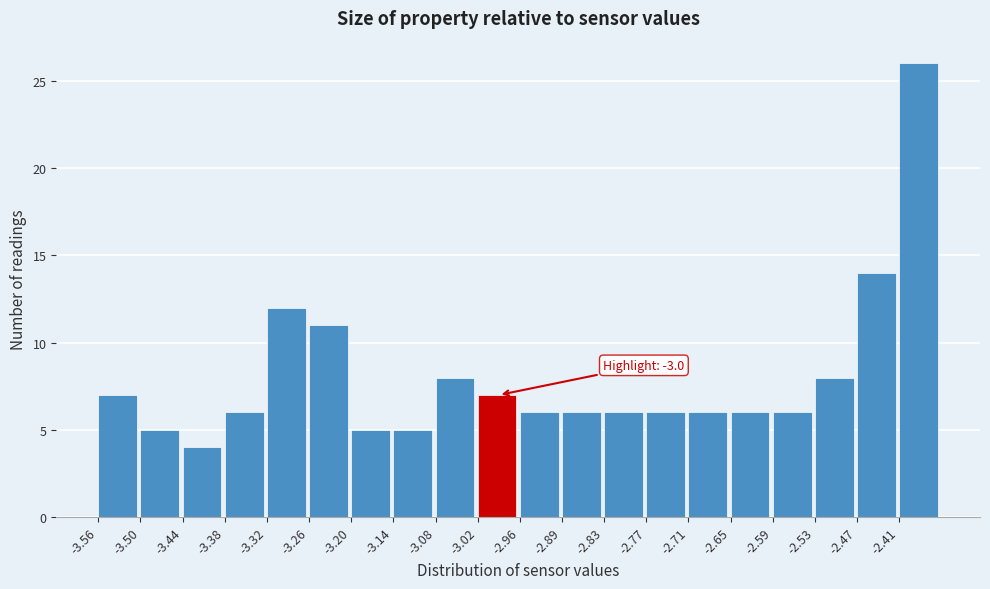

Over which range of the x-axis is the bar tallest?

-2.41 to -2.35